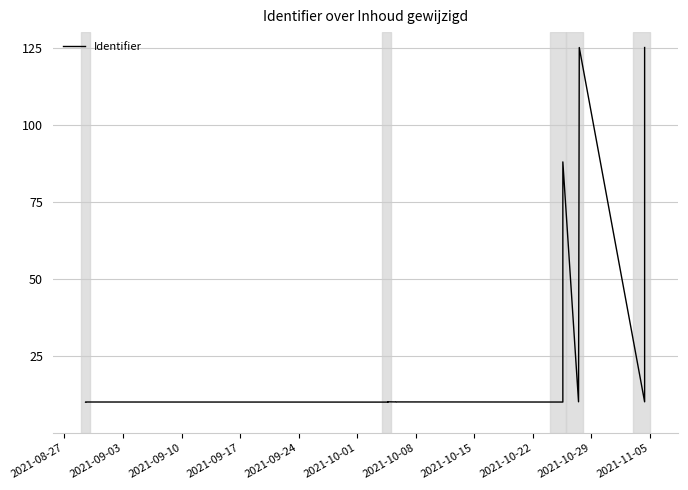

What is the value of the 11th point from the left?

10.0